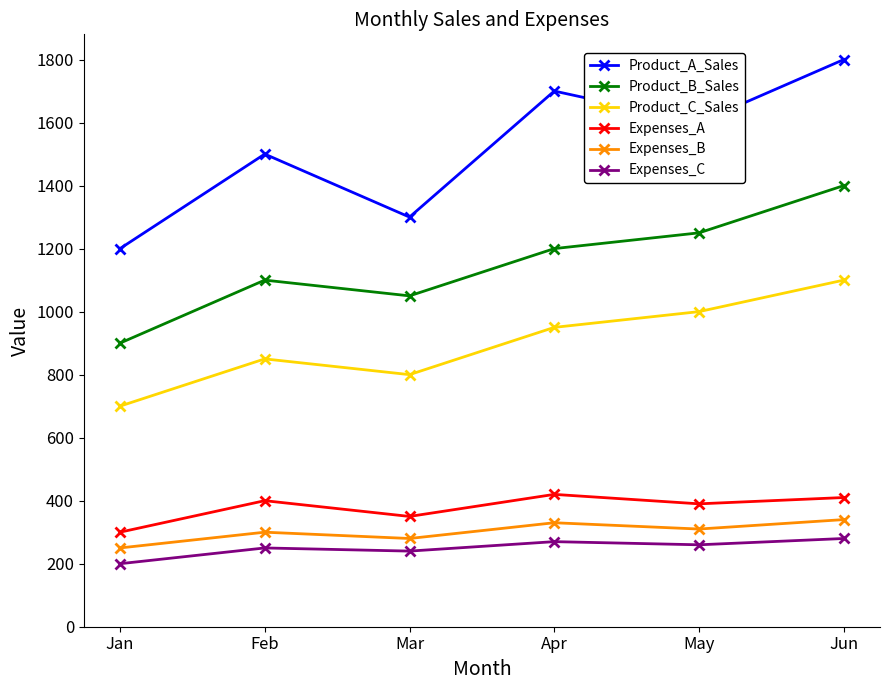

What is the difference between the Product_C_Sales values at May and Jan?

300